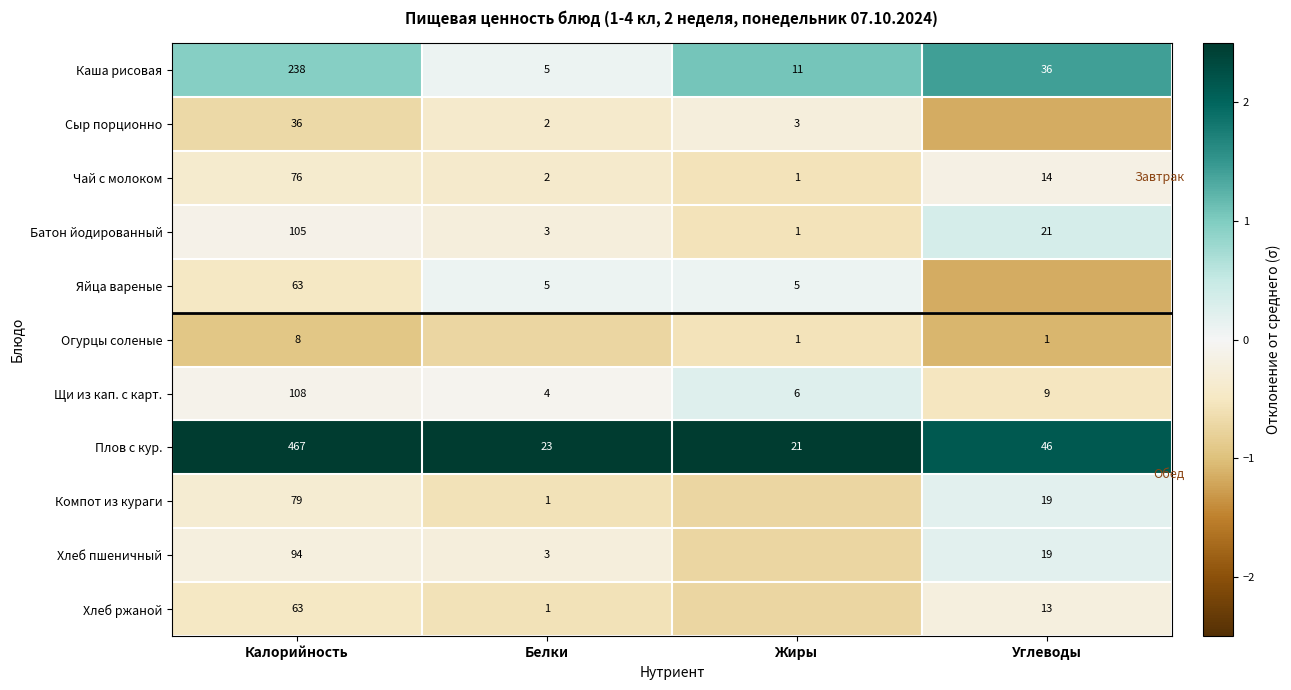

List the labels in order of Каша рисовая value, smallest first.

Белки, Жиры, Углеводы, Калорийность